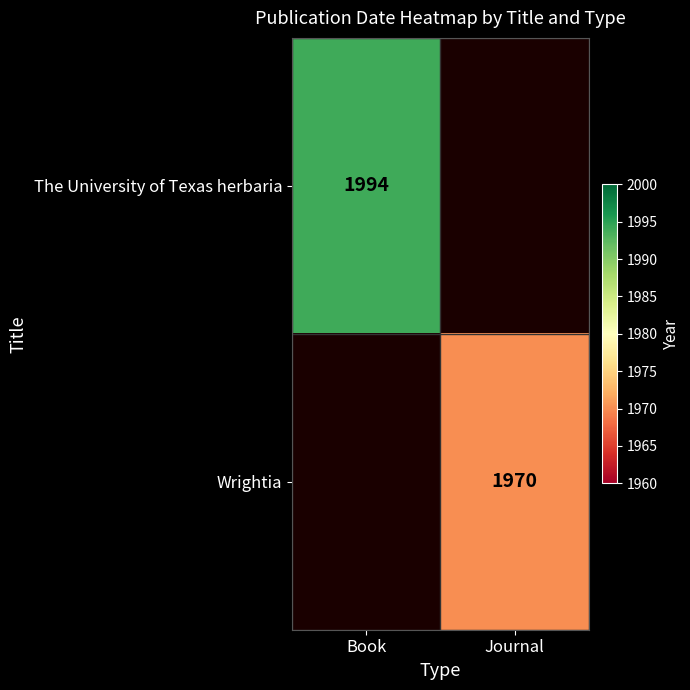

The value of The University of Texas herbaria at Book is 1994. True or false?

True